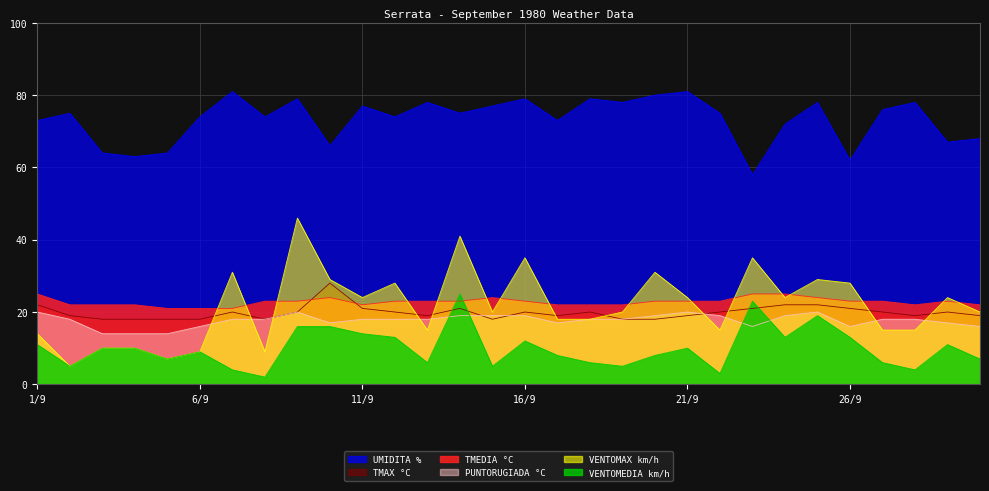

Between 25/9 and 27/9, which is larger?

25/9